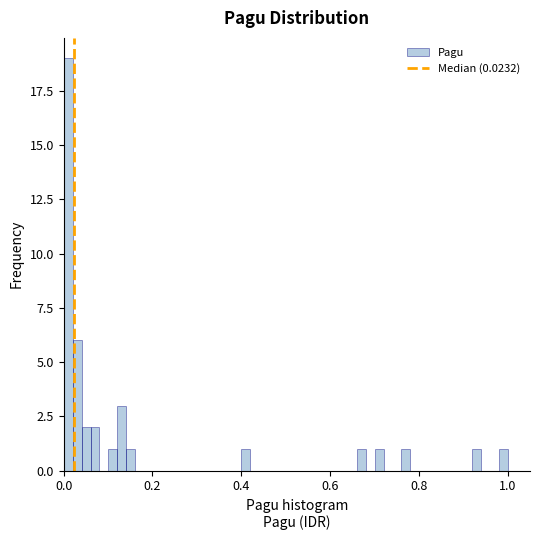

Read against the x-axis, roughly where is the centre of the tallest bar?

0.02